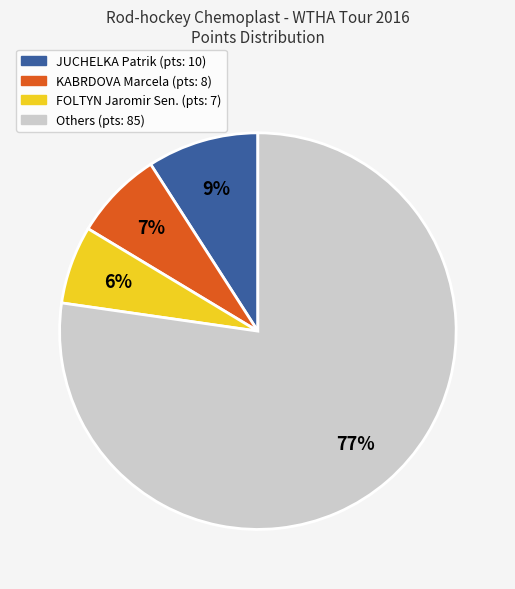

Is there any slice that represents more than half of the pie?

Yes